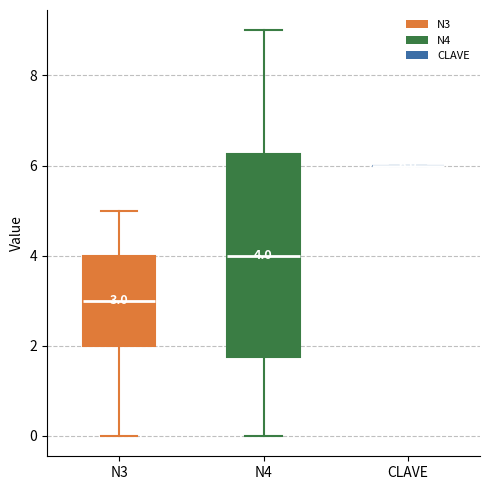

Comparing the boxes themselves (not the whiskers), which one is the tallest?

N4